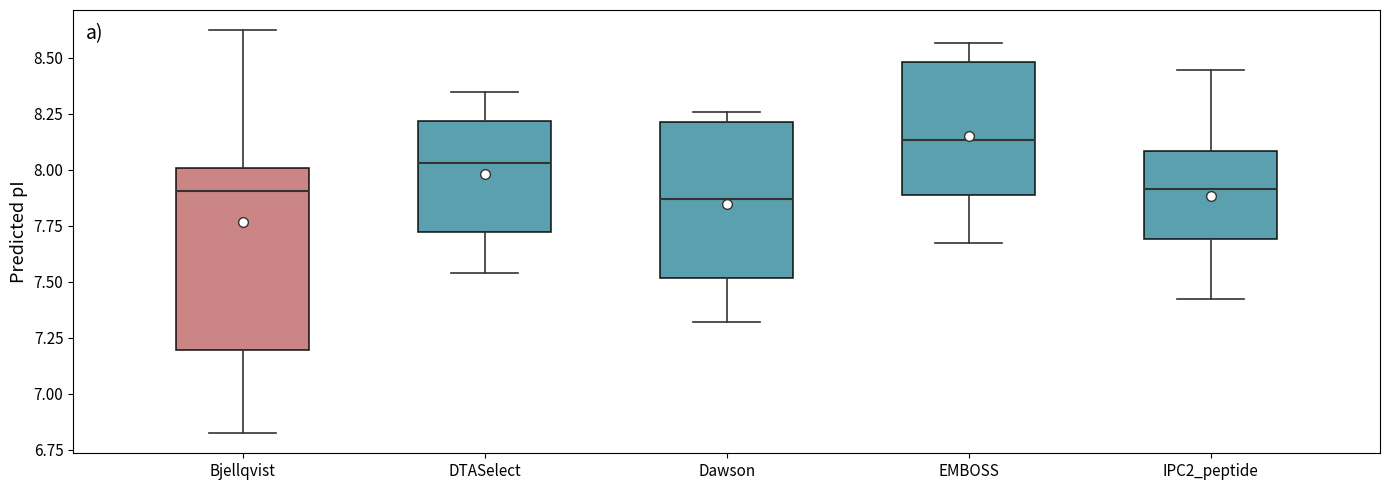

Comparing the boxes themselves (not the whiskers), which one is the tallest?

Bjellqvist